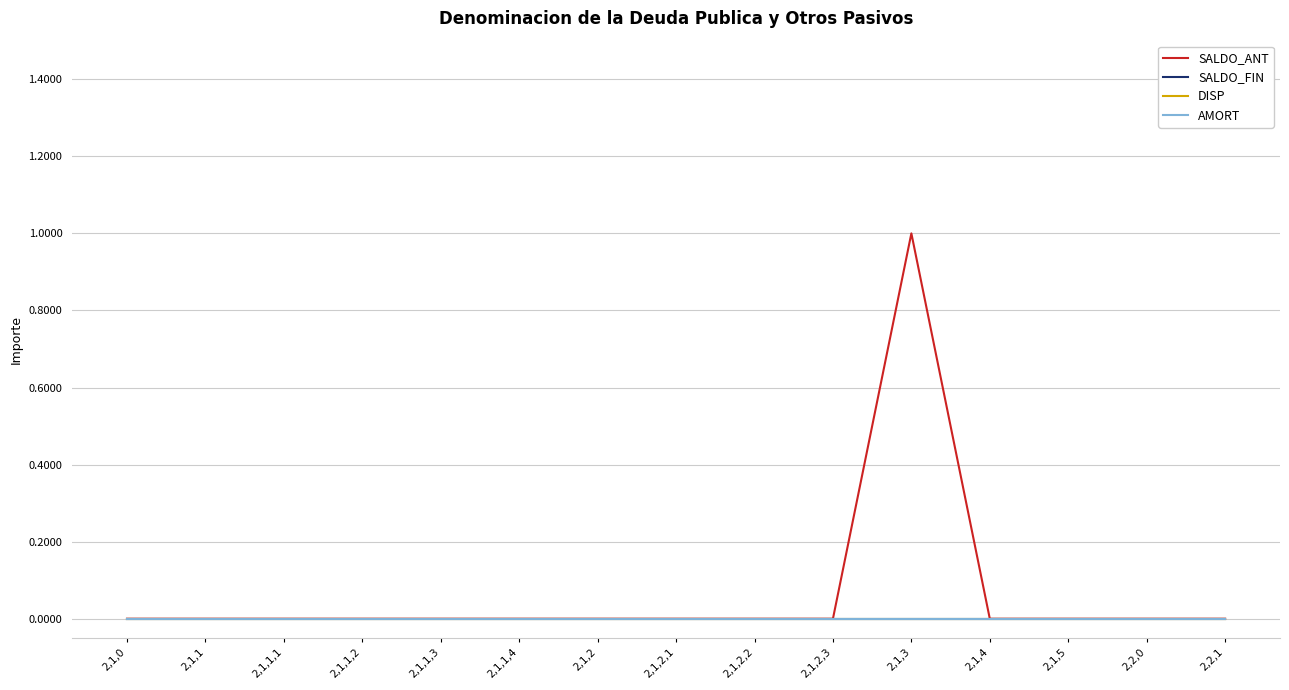

Does the chart have visible grid lines?

Yes